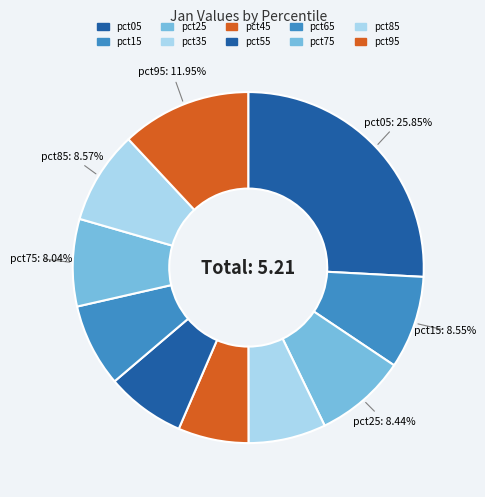

Count the number of slices in the pie.

10